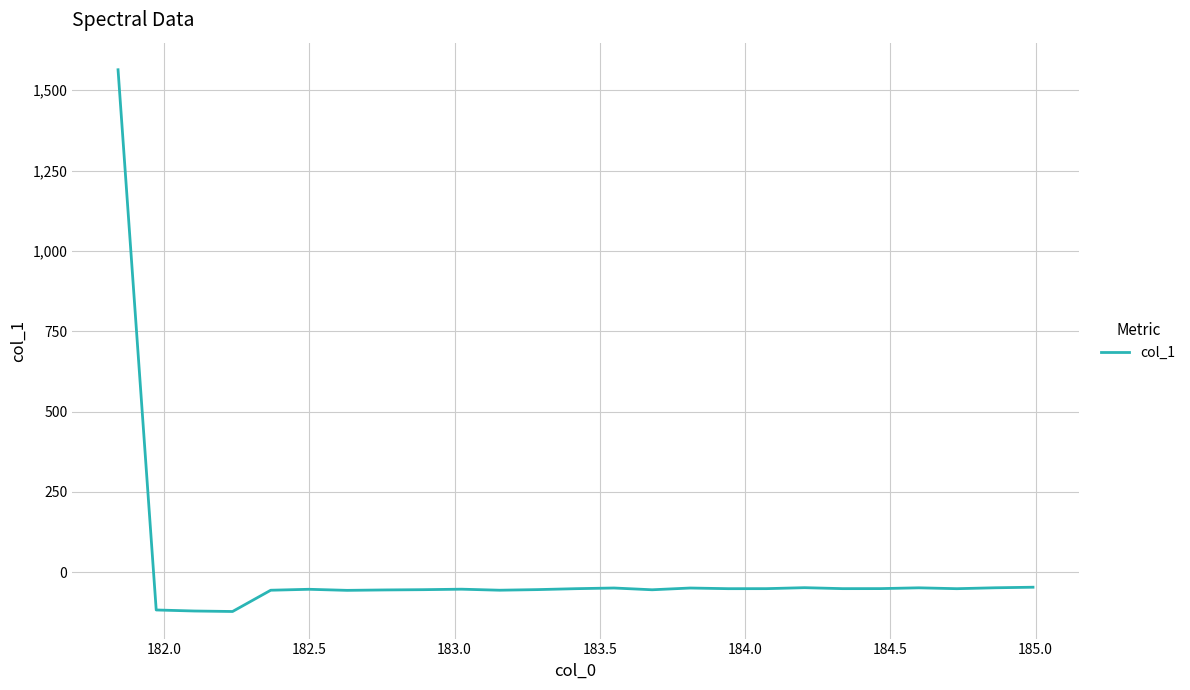

What is the maximum value shown in the chart?

1563.9